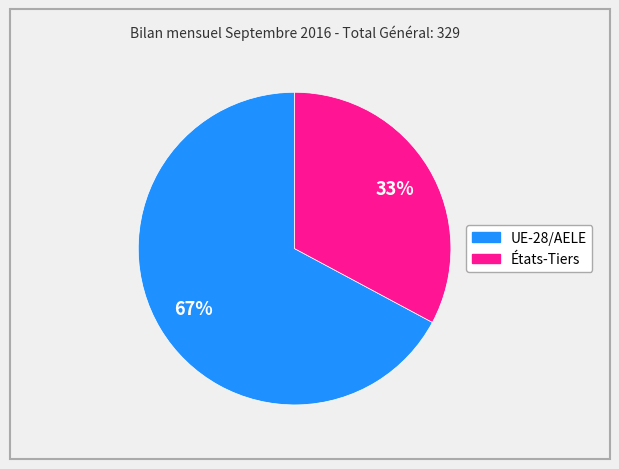

Which slice is the smallest?

États-Tiers